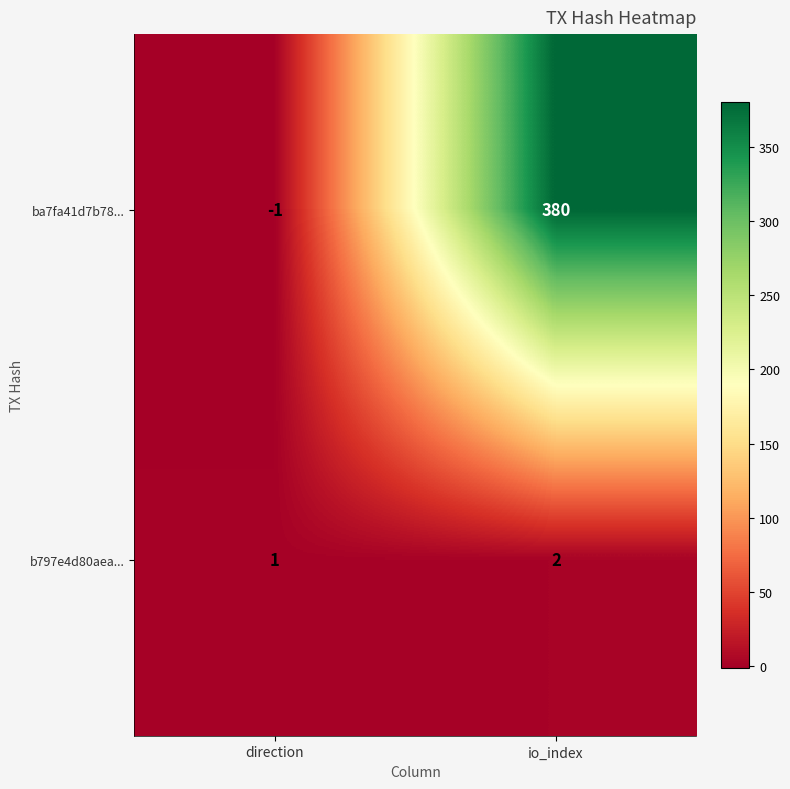

At which label is b797e4d80aea... closest to 1?

direction